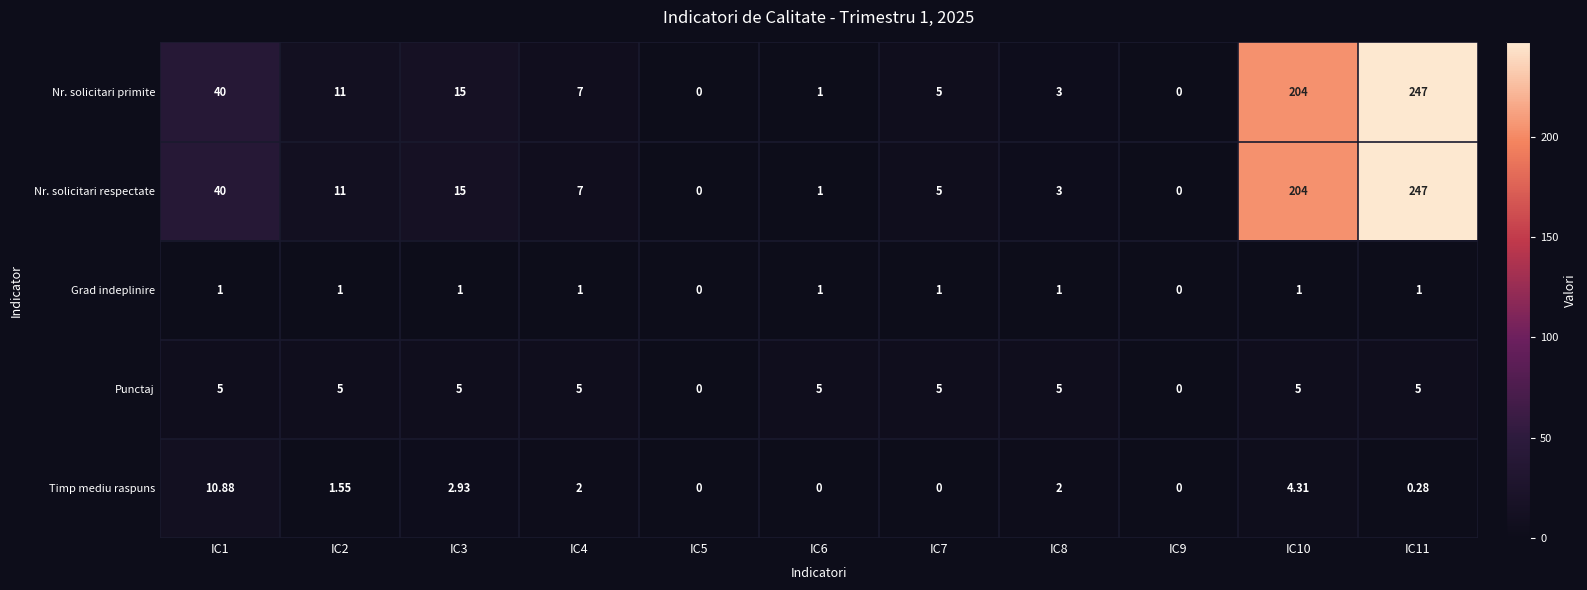

Is the value of Grad indeplinire at IC11 greater than the value of Nr. solicitari respectate at IC8?

No